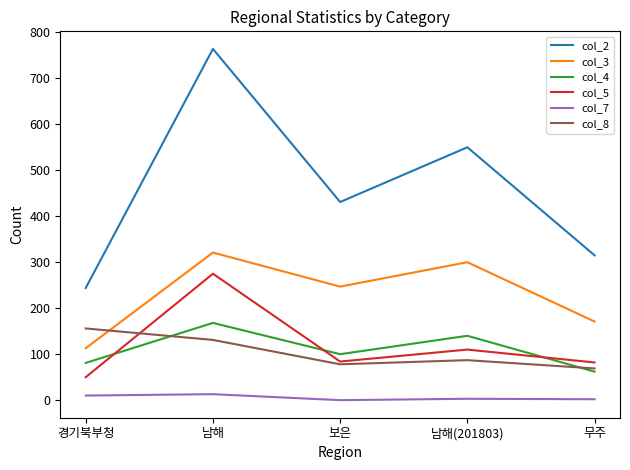

The col_4 series shows 100 at 보은. True or false?

True